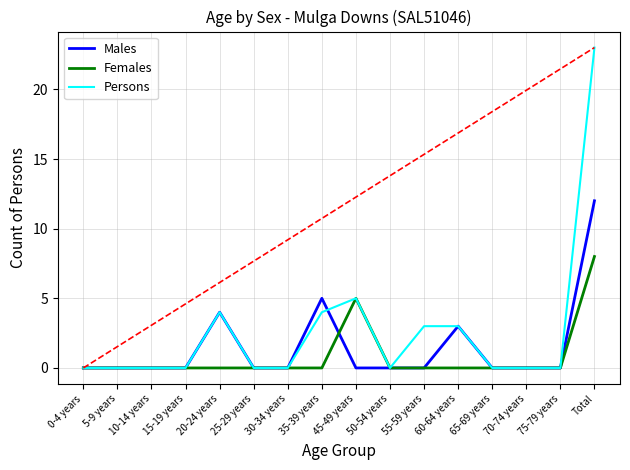

Does the chart display data point markers on the line(s)?

No